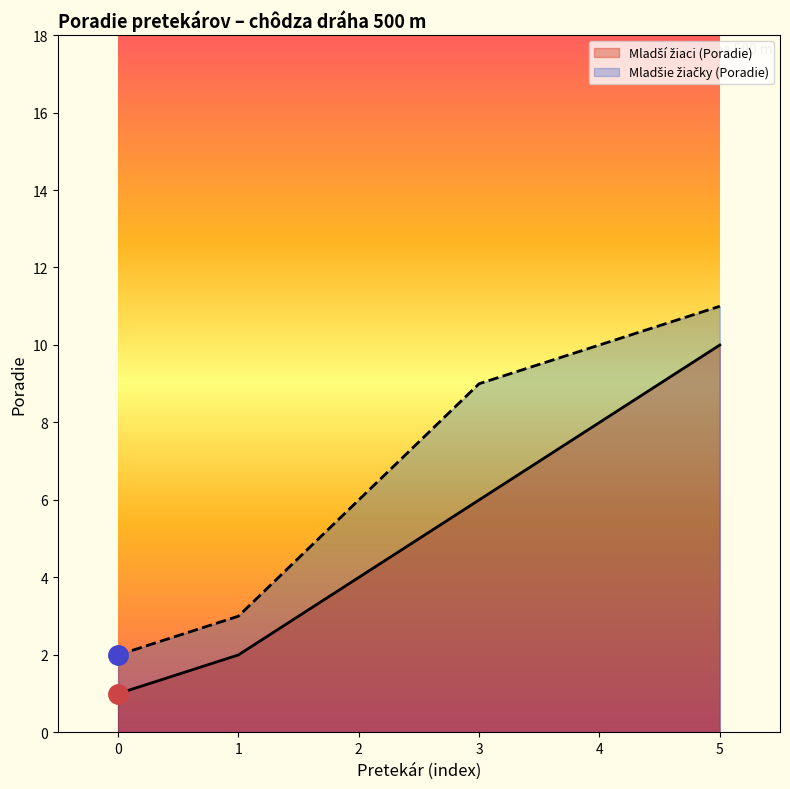

At which category is the sum across all series the highest?

5